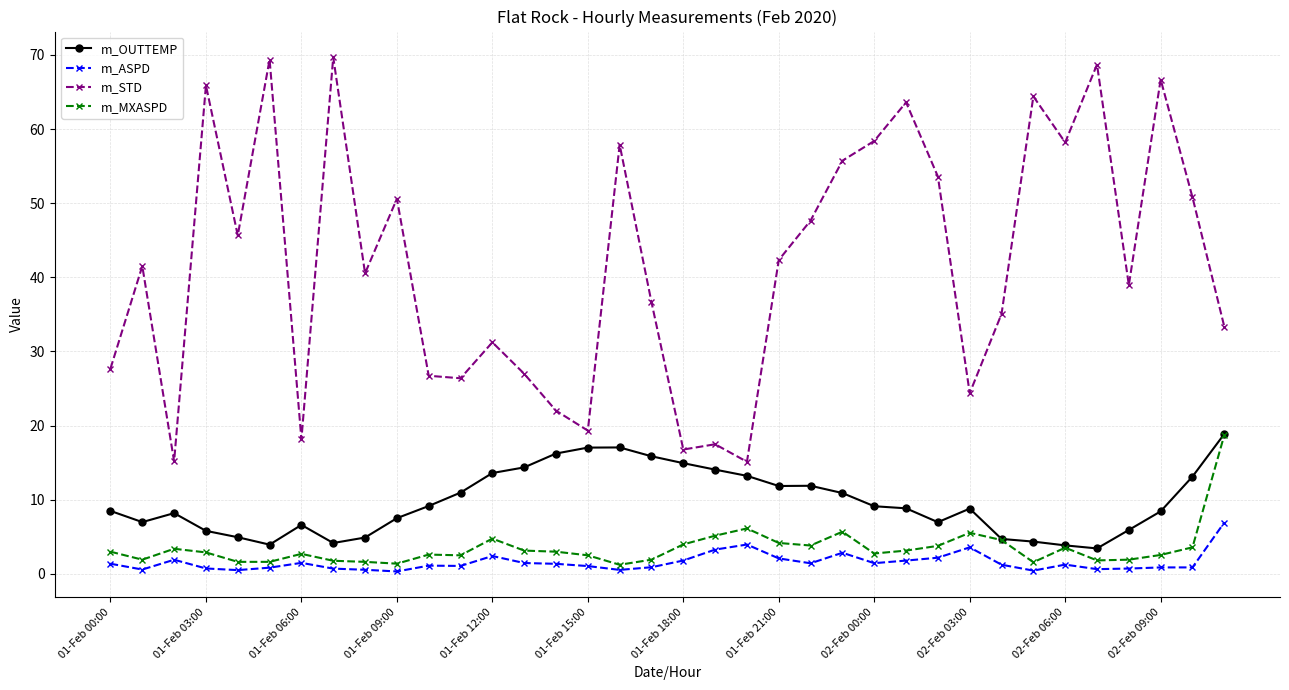

True or false: m_STD and m_ASPD cross at least once.

False